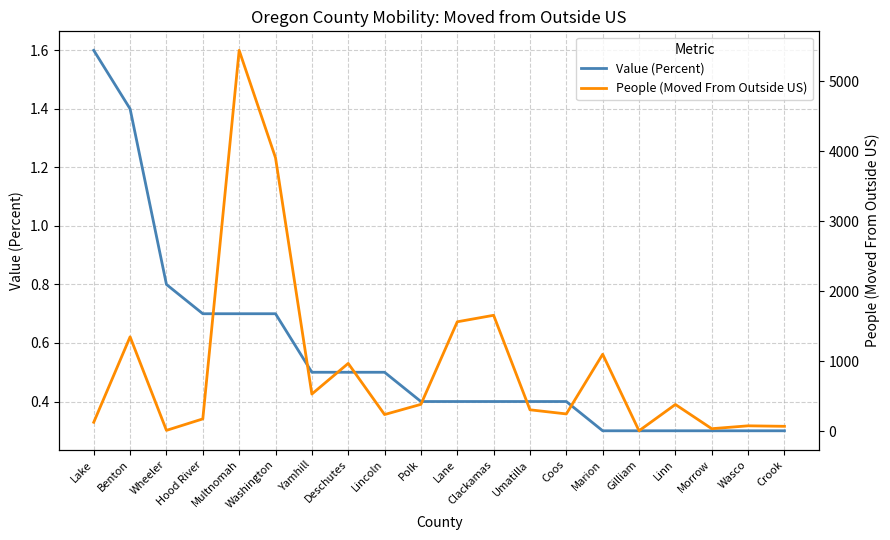

Rank the series by their maximum value, from highest to lowest.

People (Moved From Outside US), Value (Percent)